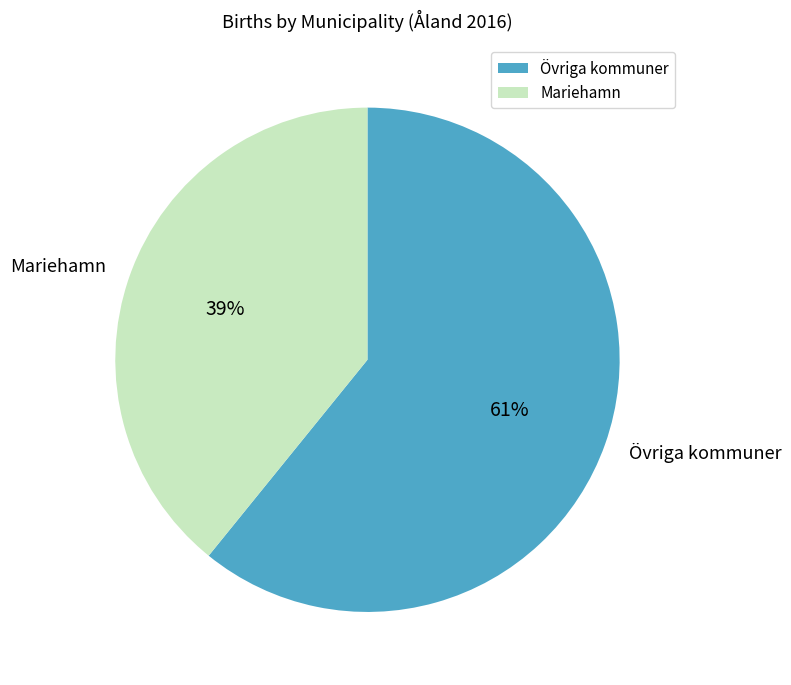

Is there a majority slice in this chart?

Yes